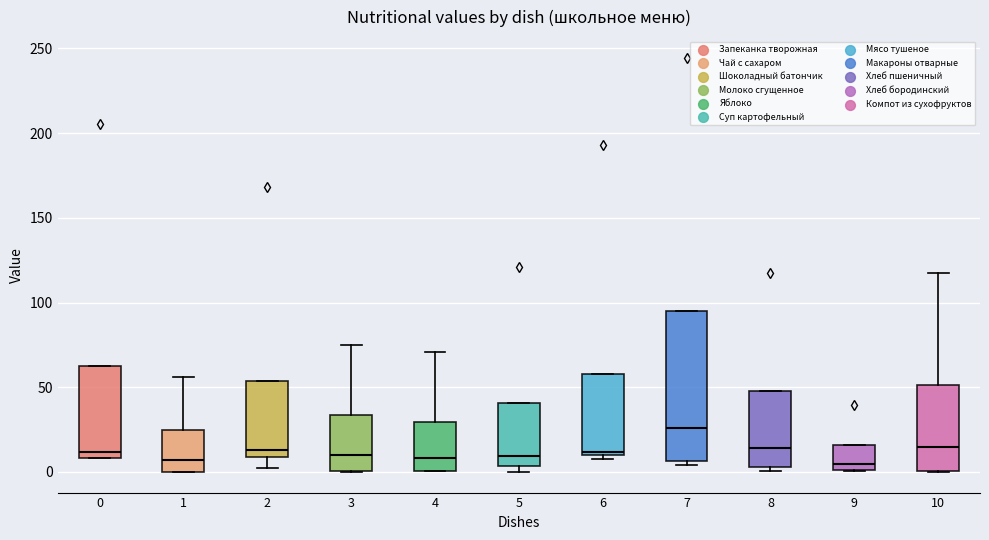

Comparing the boxes themselves (not the whiskers), which one is the tallest?

7